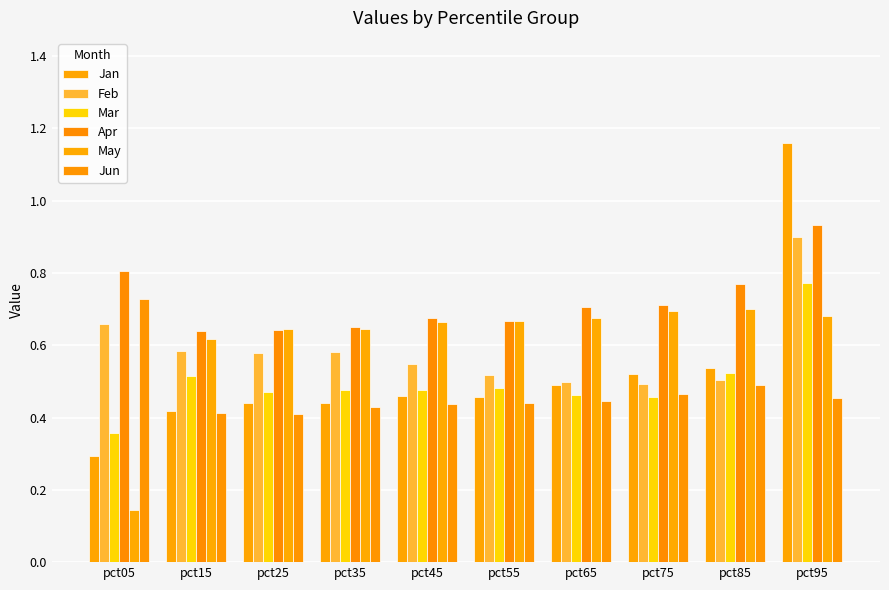

Reading left to right, extract all data points from this chart.

Jan: pct05=0.3	pct15=0.4	pct25=0.4	pct35=0.4	pct45=0.5	pct55=0.5	pct65=0.5	pct75=0.5	pct85=0.5	pct95=1.2
Feb: pct05=0.7	pct15=0.6	pct25=0.6	pct35=0.6	pct45=0.5	pct55=0.5	pct65=0.5	pct75=0.5	pct85=0.5	pct95=0.9
Mar: pct05=0.4	pct15=0.5	pct25=0.5	pct35=0.5	pct45=0.5	pct55=0.5	pct65=0.5	pct75=0.5	pct85=0.5	pct95=0.8
Apr: pct05=0.8	pct15=0.6	pct25=0.6	pct35=0.7	pct45=0.7	pct55=0.7	pct65=0.7	pct75=0.7	pct85=0.8	pct95=0.9
May: pct05=0.1	pct15=0.6	pct25=0.6	pct35=0.6	pct45=0.7	pct55=0.7	pct65=0.7	pct75=0.7	pct85=0.7	pct95=0.7
Jun: pct05=0.7	pct15=0.4	pct25=0.4	pct35=0.4	pct45=0.4	pct55=0.4	pct65=0.4	pct75=0.5	pct85=0.5	pct95=0.5